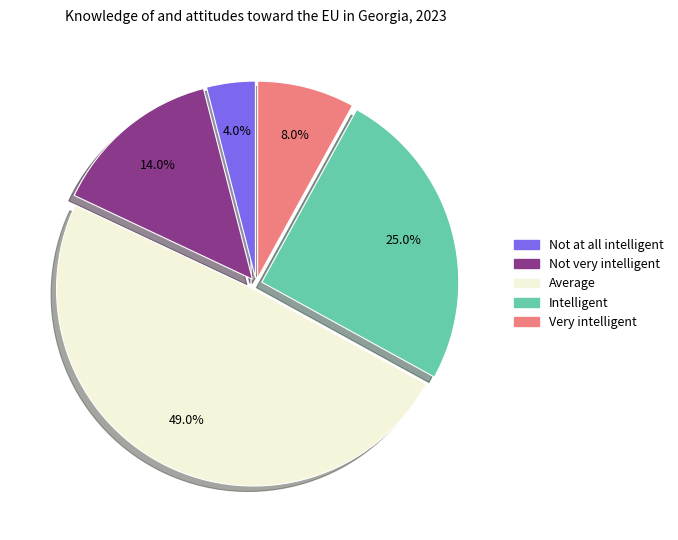

True or false: Average accounts for 49% of the total.

True